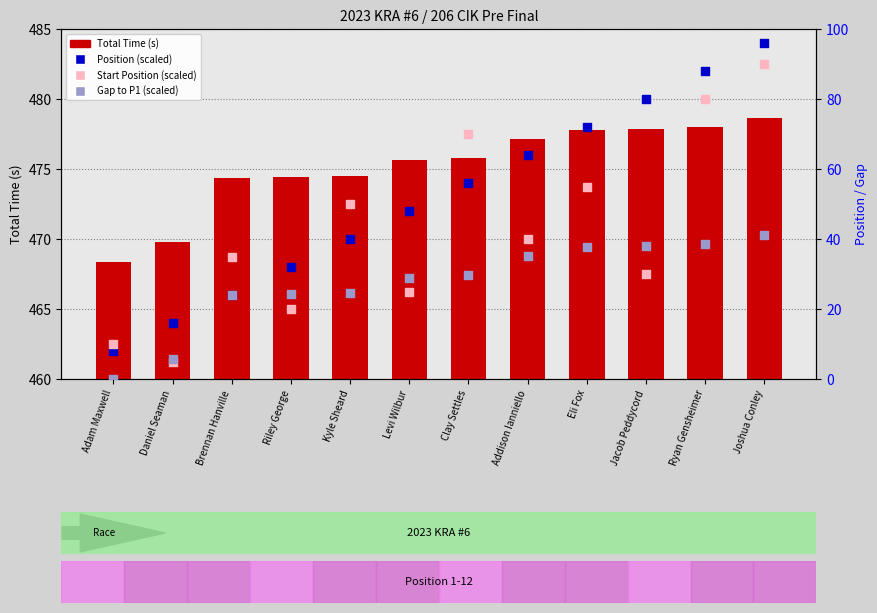

At how many categories does at least one series exceed 306?

12